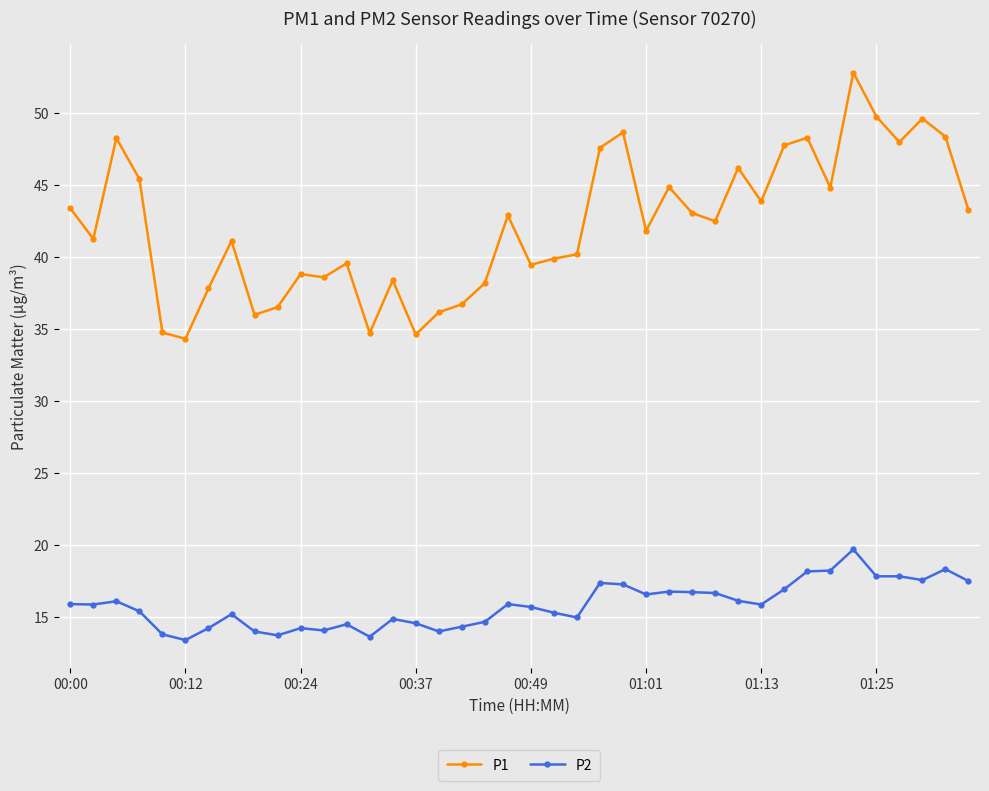

What is the difference between the maximum and second lowest values in the P1 series?

18.2